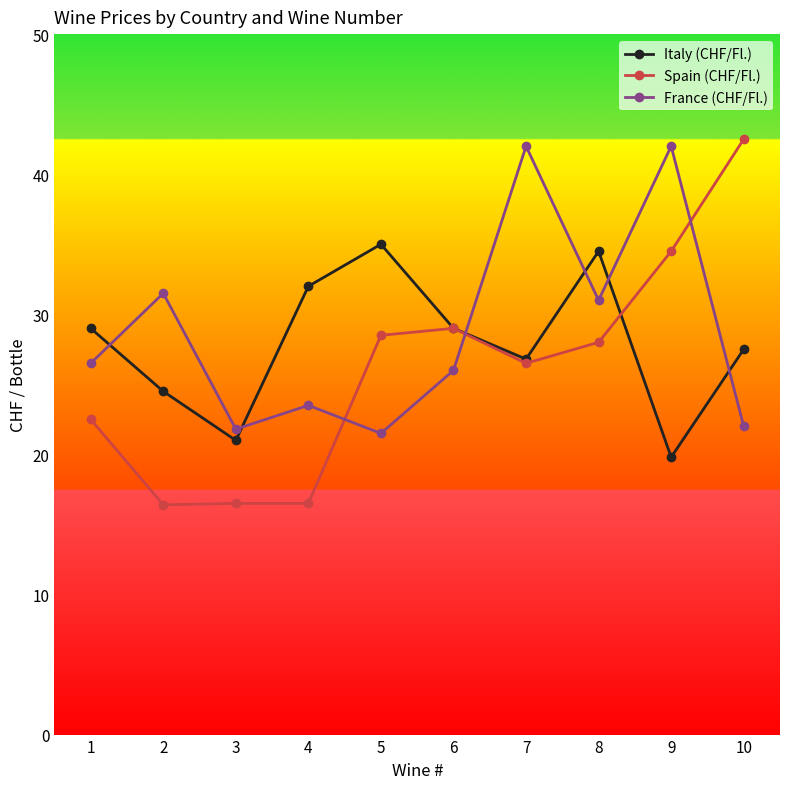

How many intersections are there between Italy (CHF/Fl.) and France (CHF/Fl.)?

6